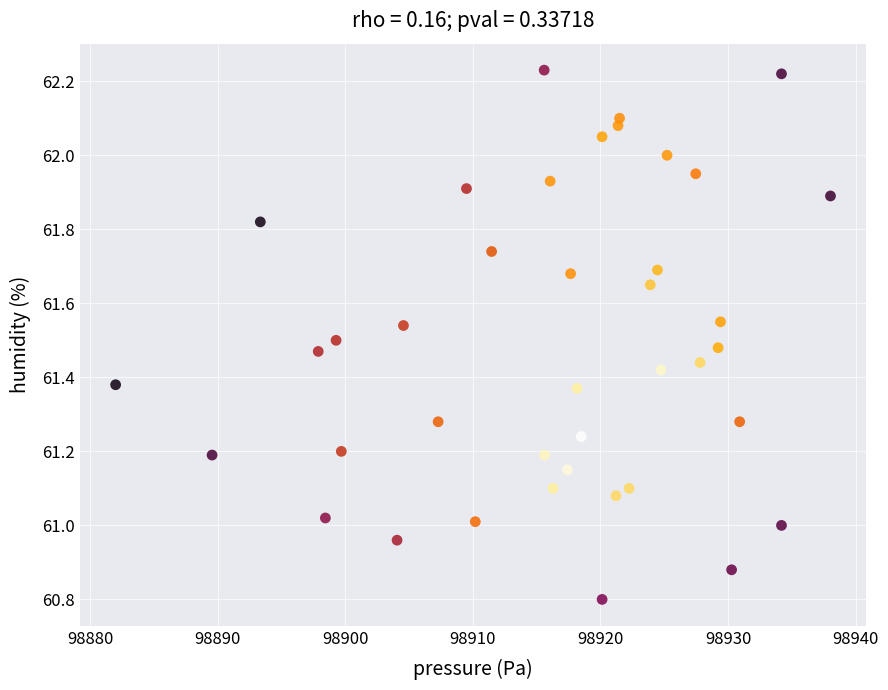

What is the range of X values (max minus min)?

56.0